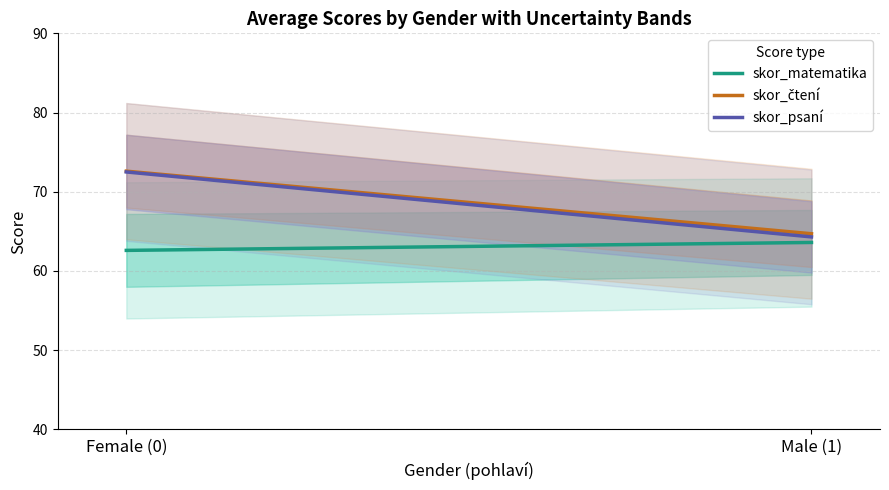

Count the number of categories in the chart.

2